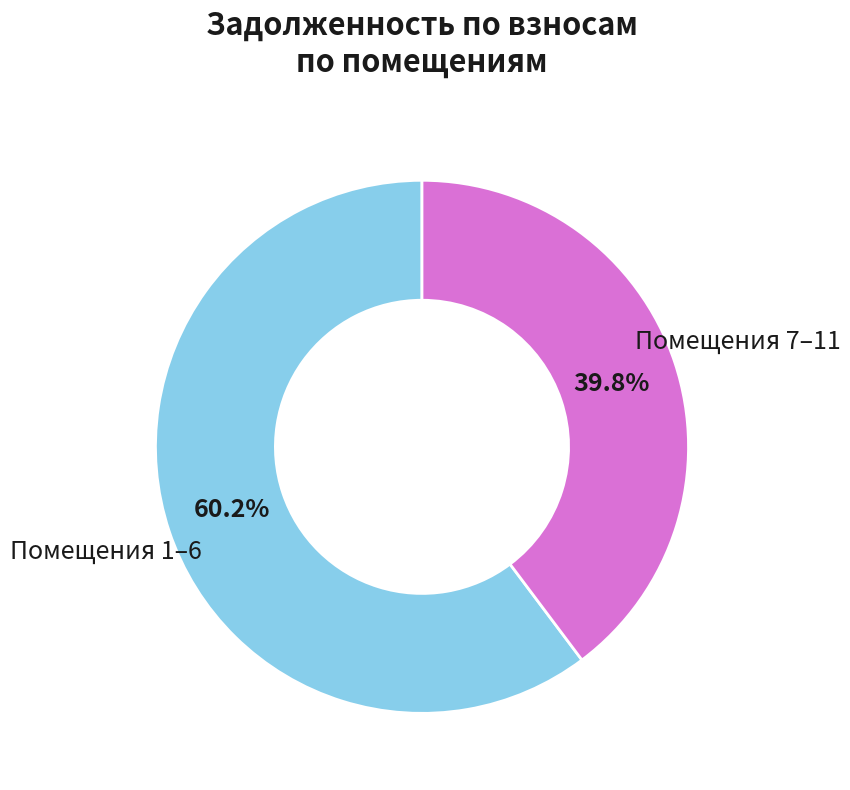

Is there any slice that represents more than half of the pie?

Yes